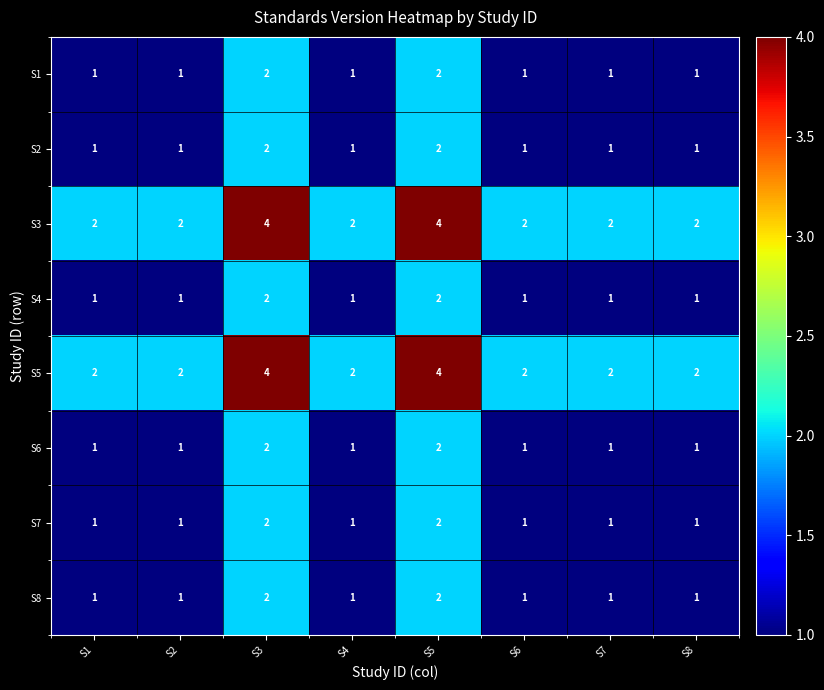

At how many categories does at least one series exceed 1?

8